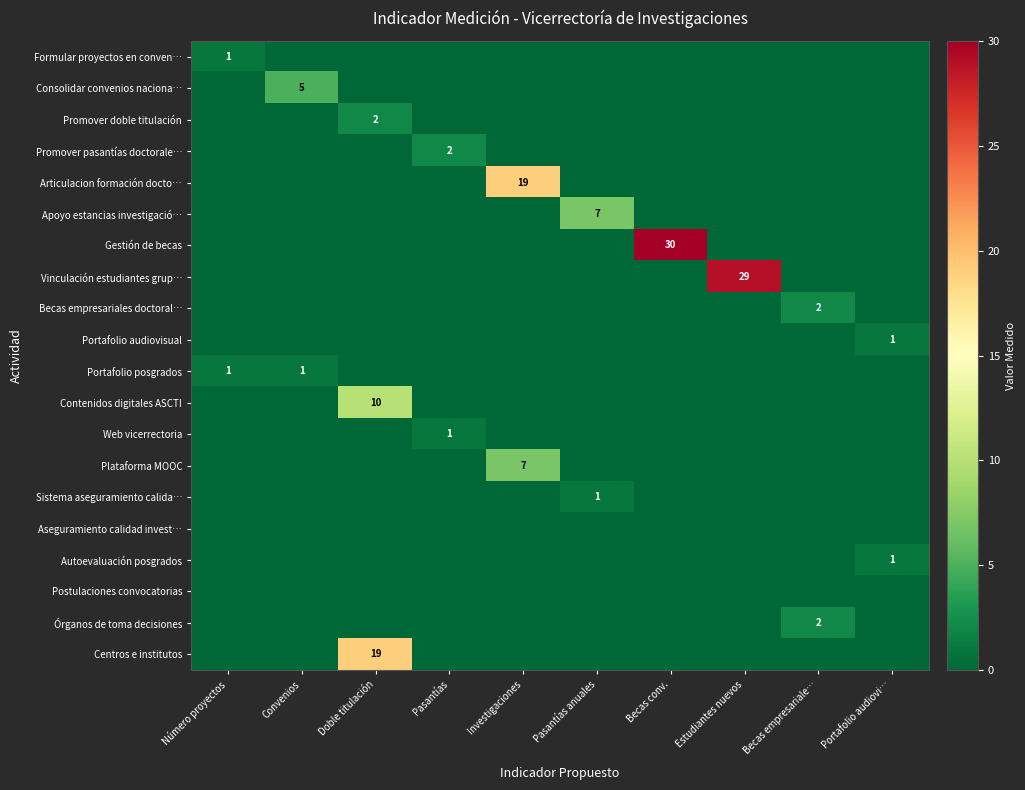

Rank the series at Pasantías anuales from highest to lowest value.

Apoyo estancias investigació…, Sistema aseguramiento calida…, Formular proyectos en conven…, Consolidar convenios naciona…, Promover doble titulación, Promover pasantías doctorale…, Articulacion formación docto…, Gestión de becas, Vinculación estudiantes grup…, Becas empresariales doctoral…, Portafolio audiovisual, Portafolio posgrados, Contenidos digitales ASCTI, Web vicerrectoria, Plataforma MOOC, Aseguramiento calidad invest…, Autoevaluación posgrados, Postulaciones convocatorias, Órganos de toma decisiones, Centros e institutos